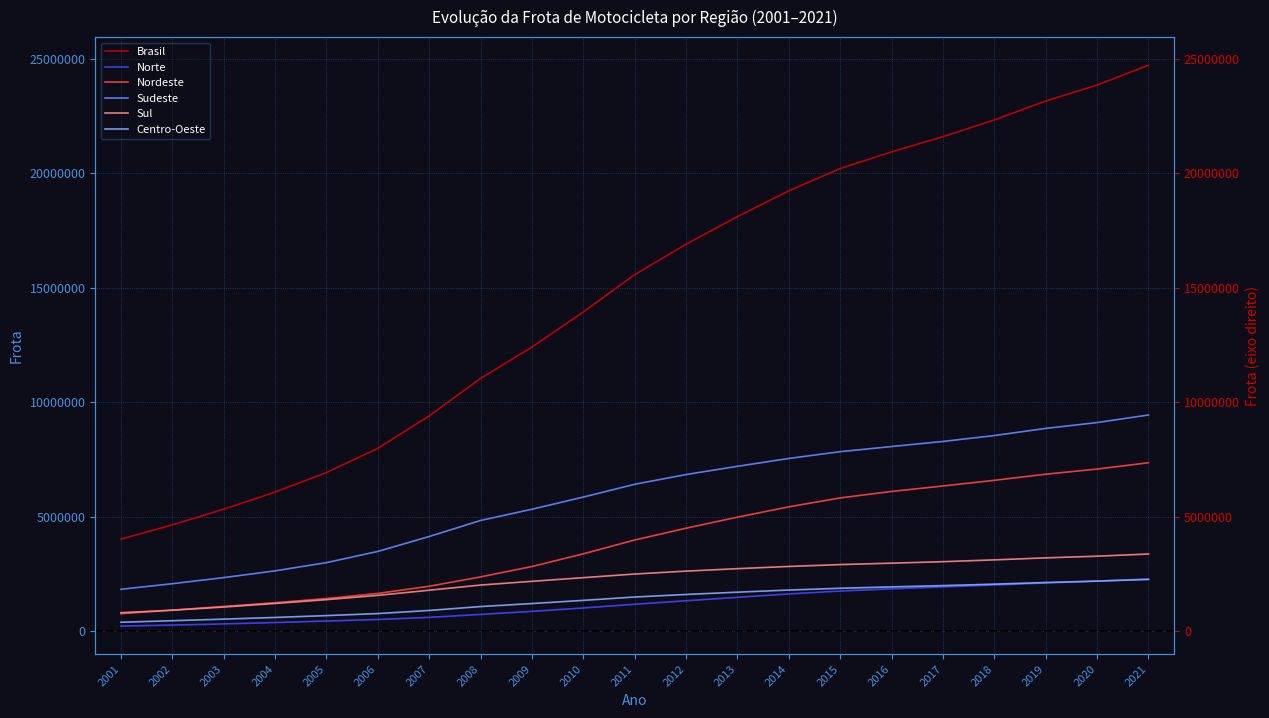

True or false: Norte and Nordeste cross at least once.

False